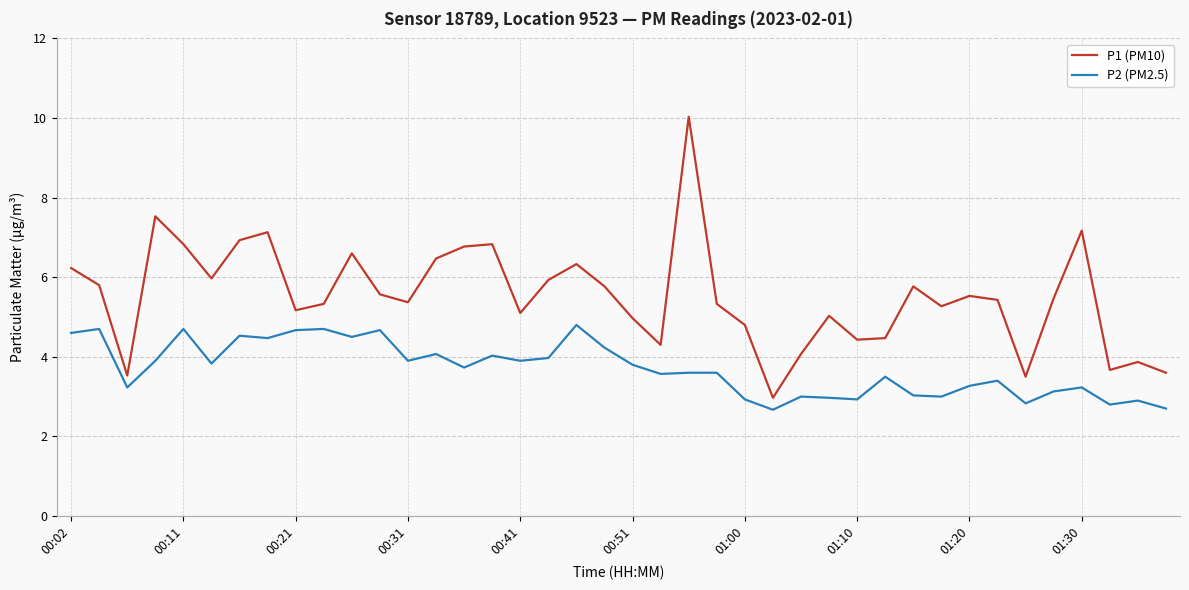

What is the greatest value displayed?

10.0